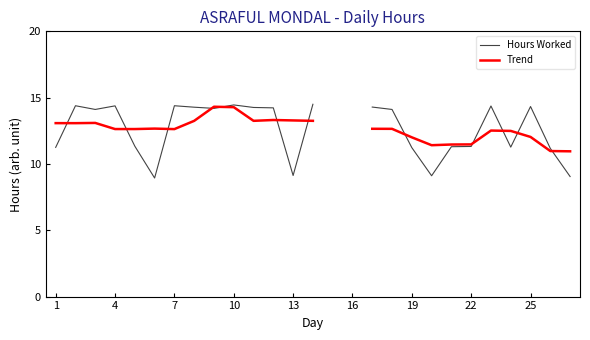

What are all the series names shown in the legend?

Hours Worked, Trend